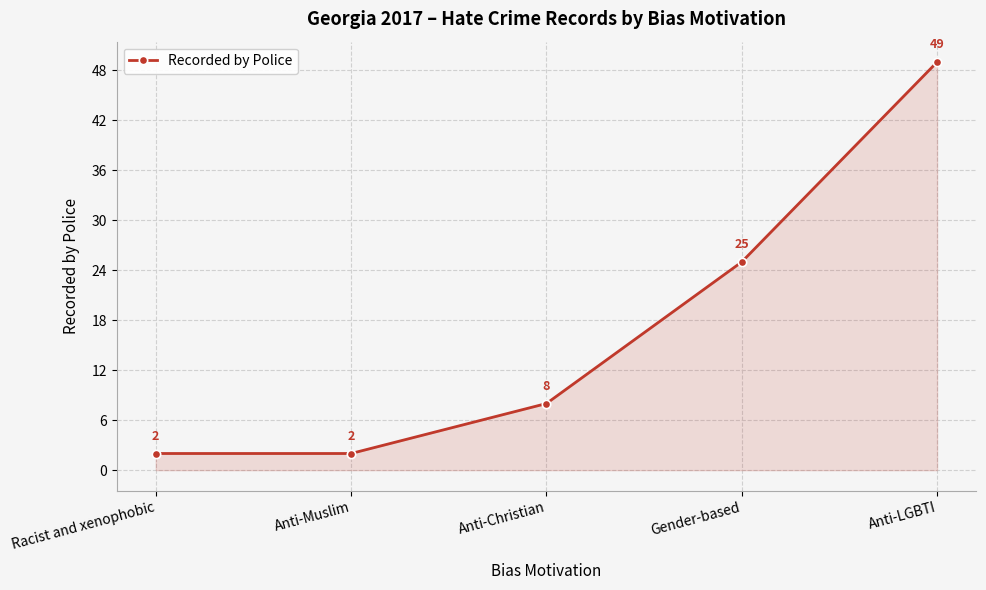

What is the maximum value shown in the chart?

49